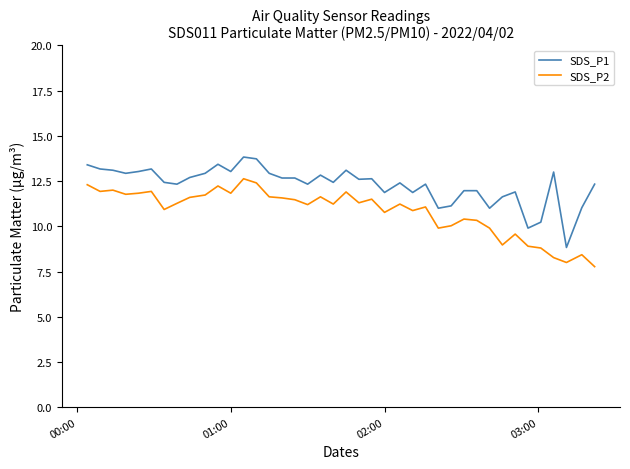

What is the greatest value displayed?

13.8